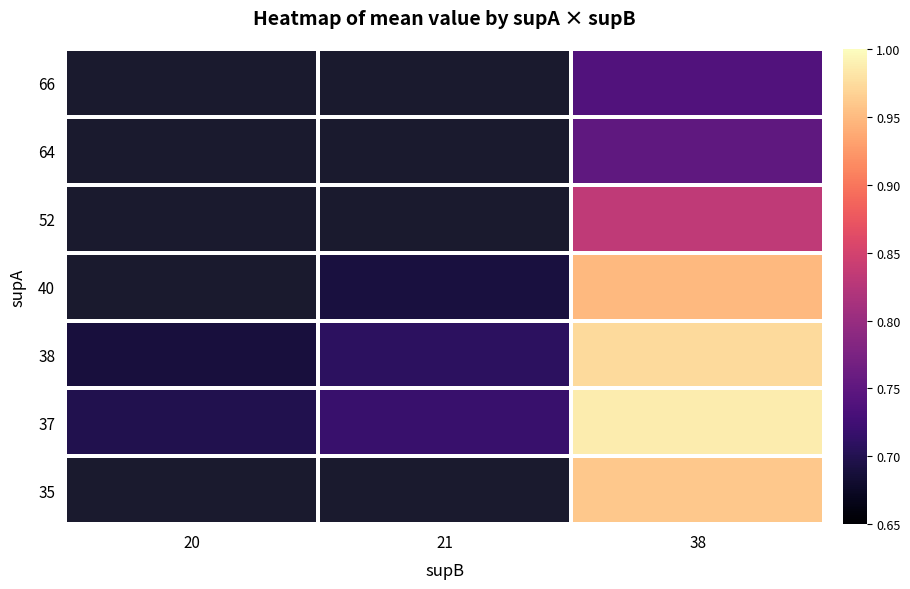

The value of 38 at 20 is 0.7. True or false?

True